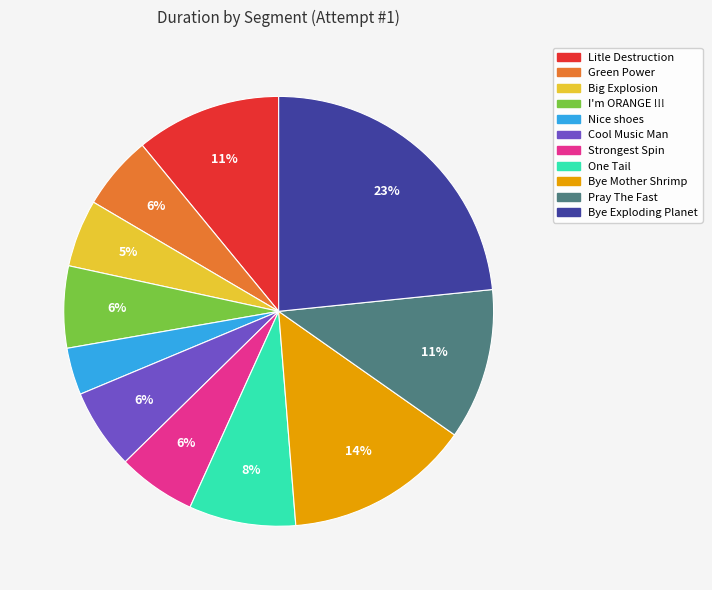

Does any single category account for the majority?

No